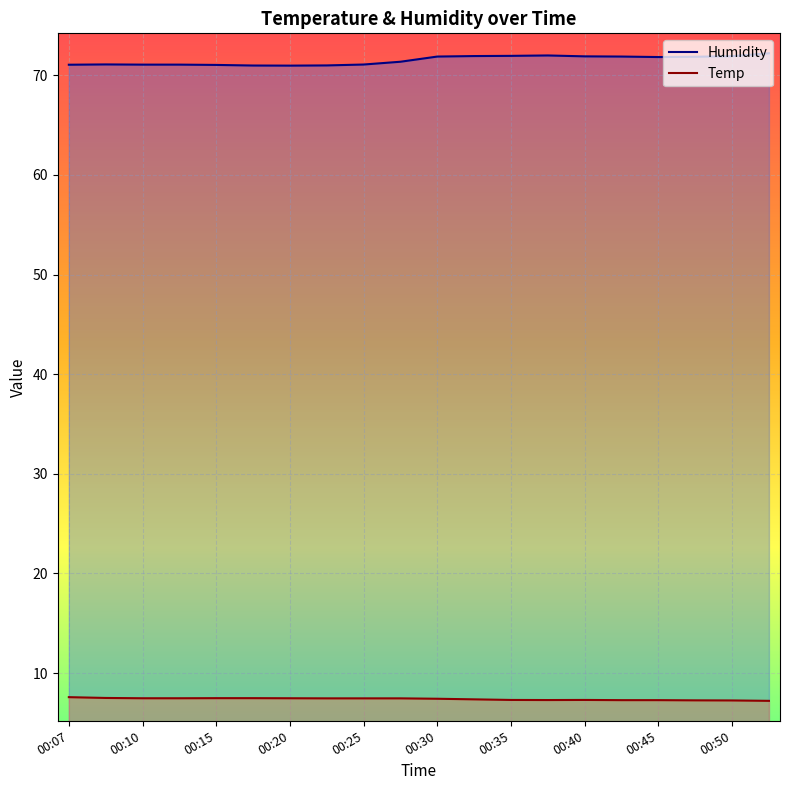

Which series has the widest spread of values?

Humidity